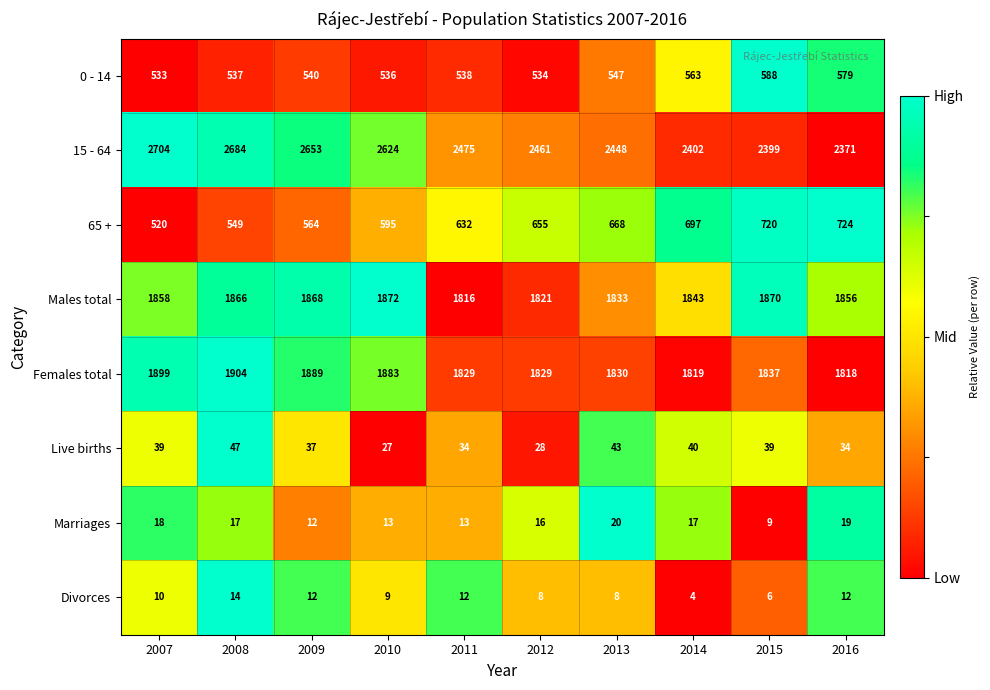

What is the spread (max minus min) of values at 2012?

2453